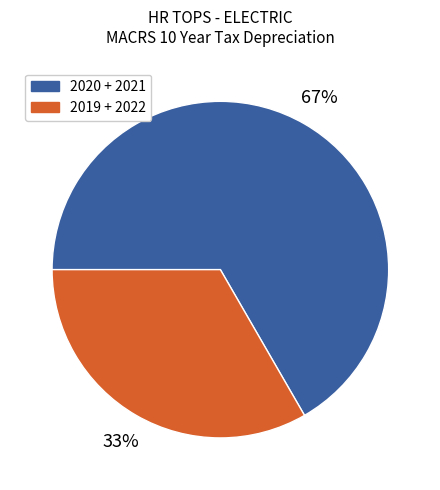

To the nearest percent, what is the average slice percentage?

50%